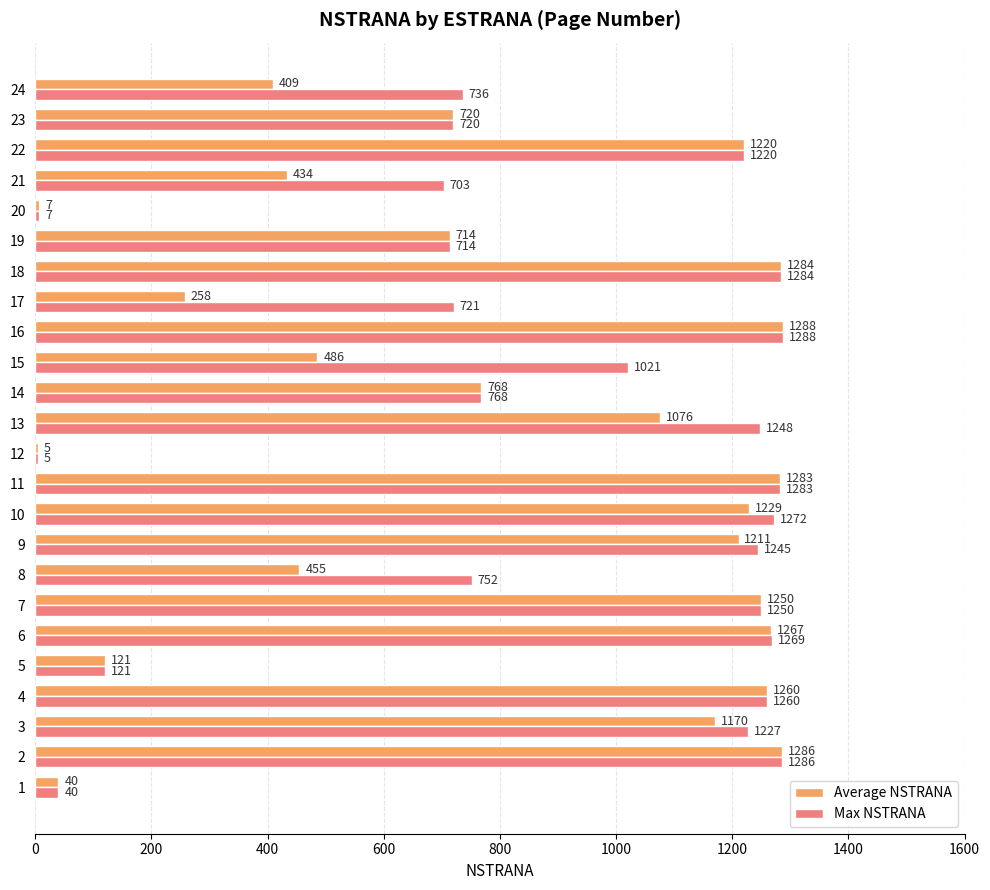

What is the sum of all Max NSTRANA values?

21440